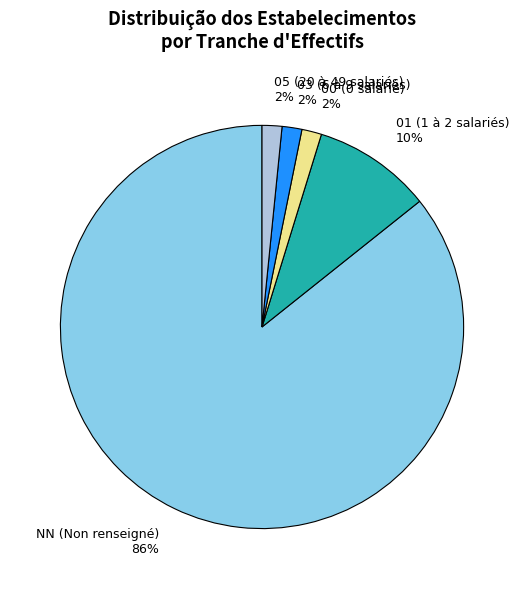

Between 01 (1 à 2 salariés) 10% and 05 (20 à 49 salariés) 2%, which is larger?

01 (1 à 2 salariés) 10%